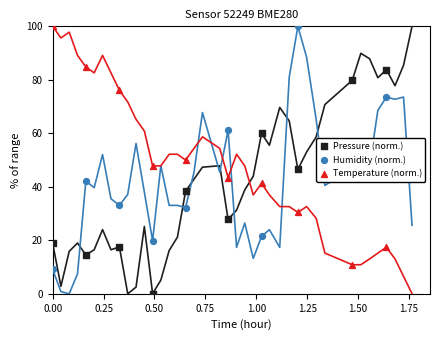

Which series reaches the minimum Y coordinate?

Pressure (norm.)